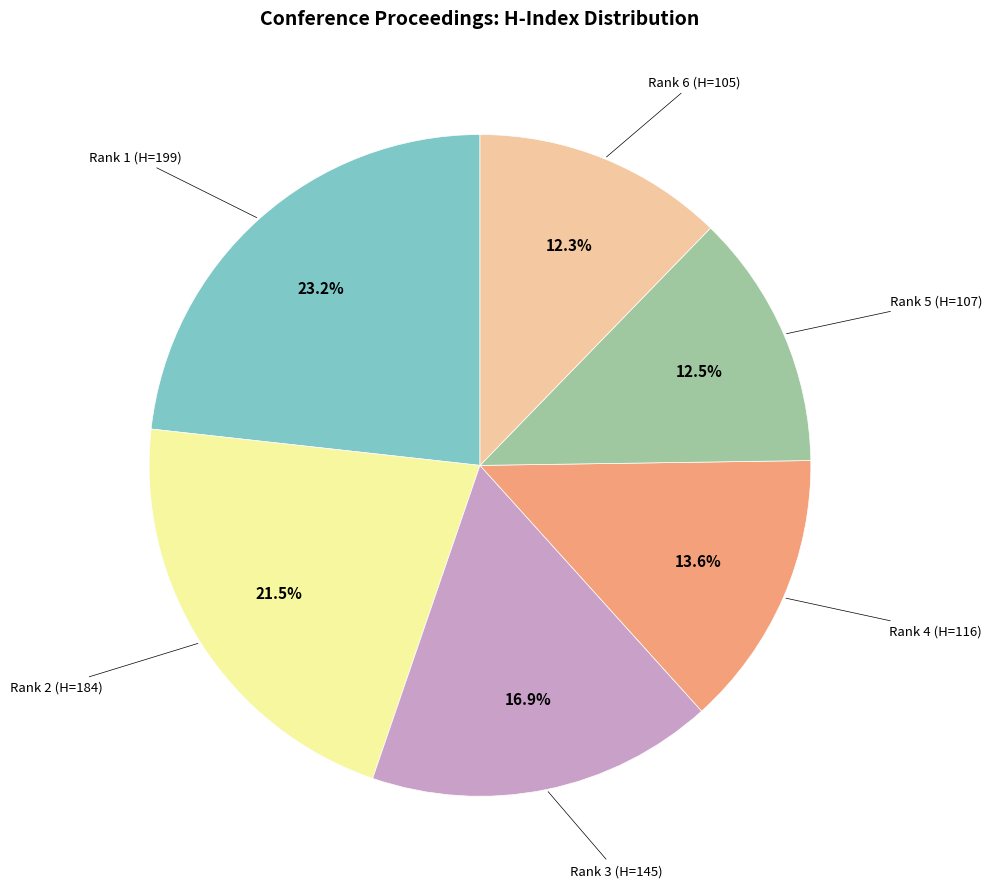

Does any single category account for the majority?

No